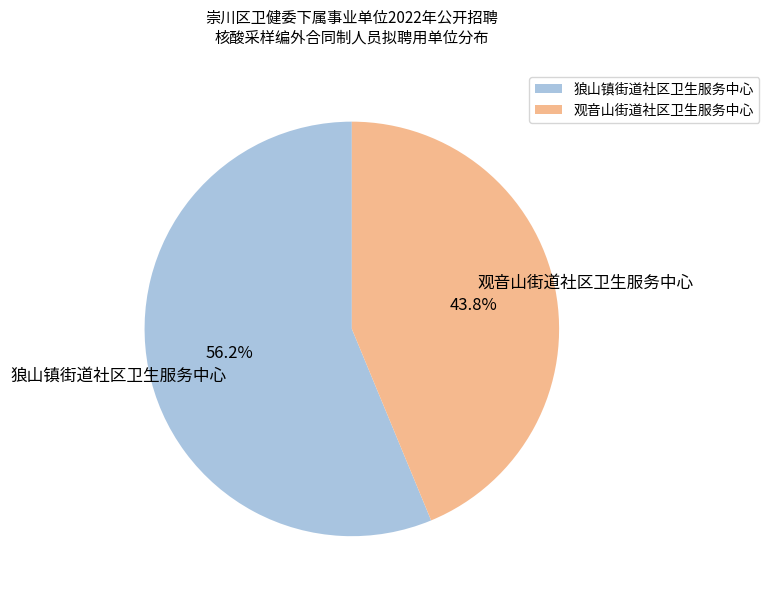

What is the smallest slice in the pie chart?

观音山街道社区卫生服务中心